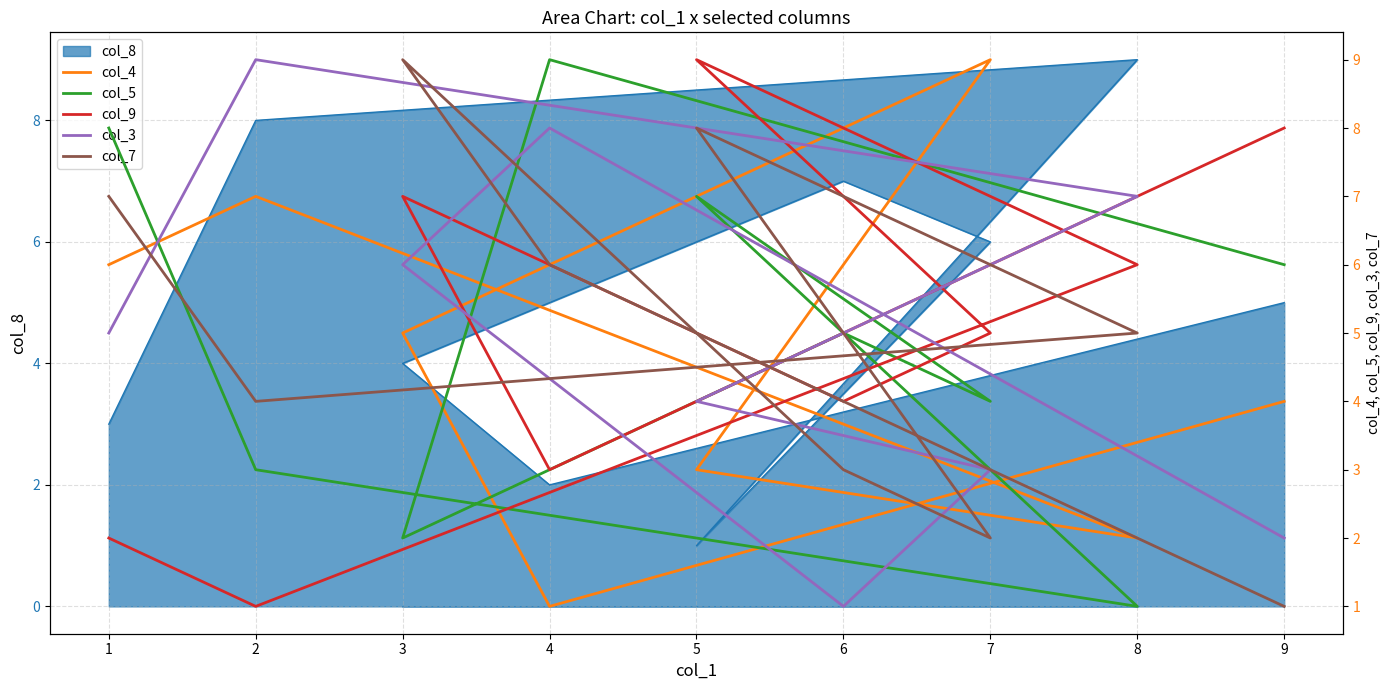

What is the maximum value for col_5?

9